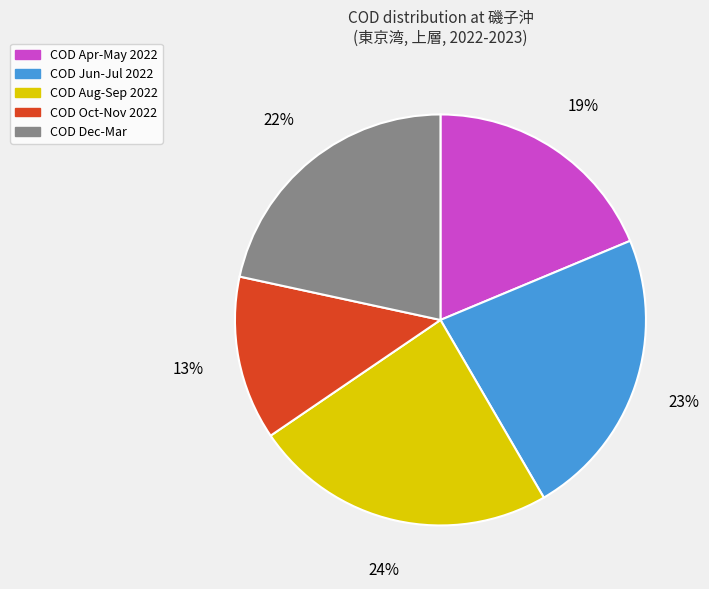

Is there any slice that represents more than half of the pie?

No